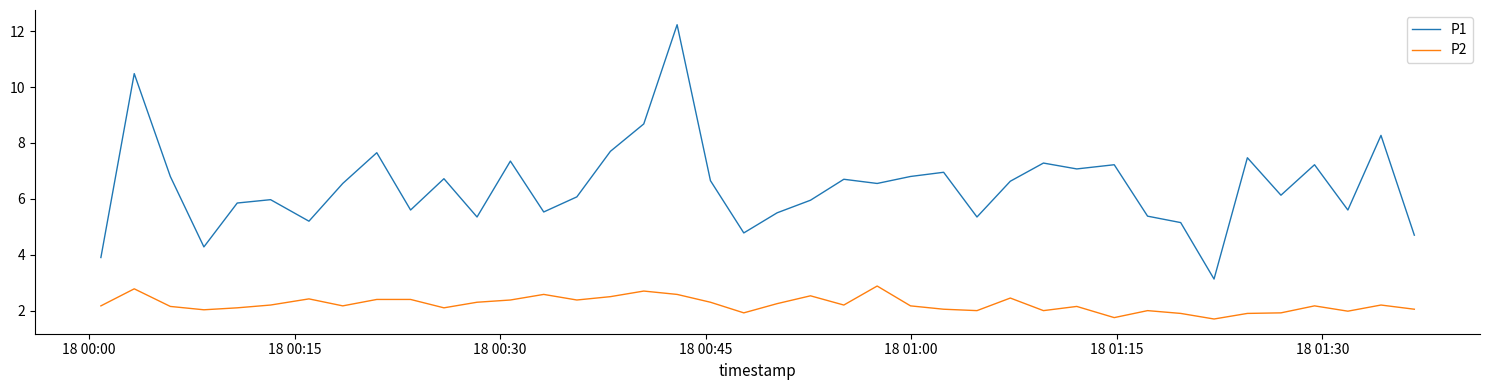

How many lines are shown in the chart?

2